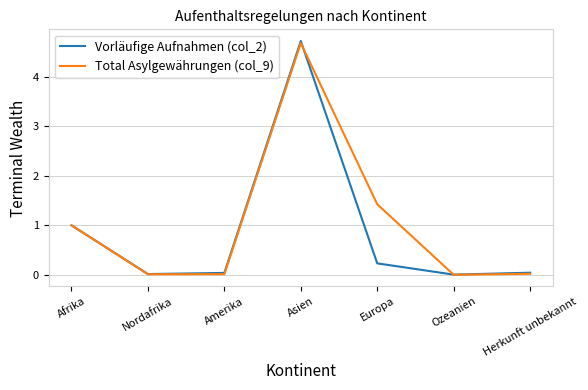

Between Afrika and Asien, which series saw the biggest shift?

Vorläufige Aufnahmen (col_2)